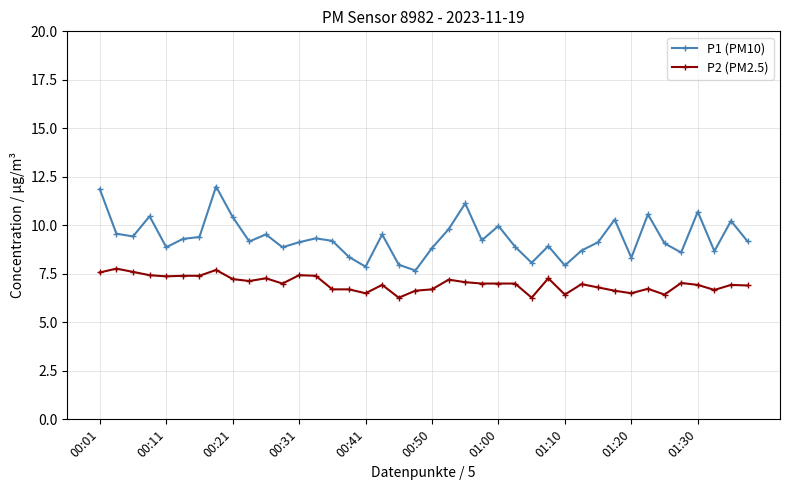

Which series has the largest total across all categories?

P1 (PM10)